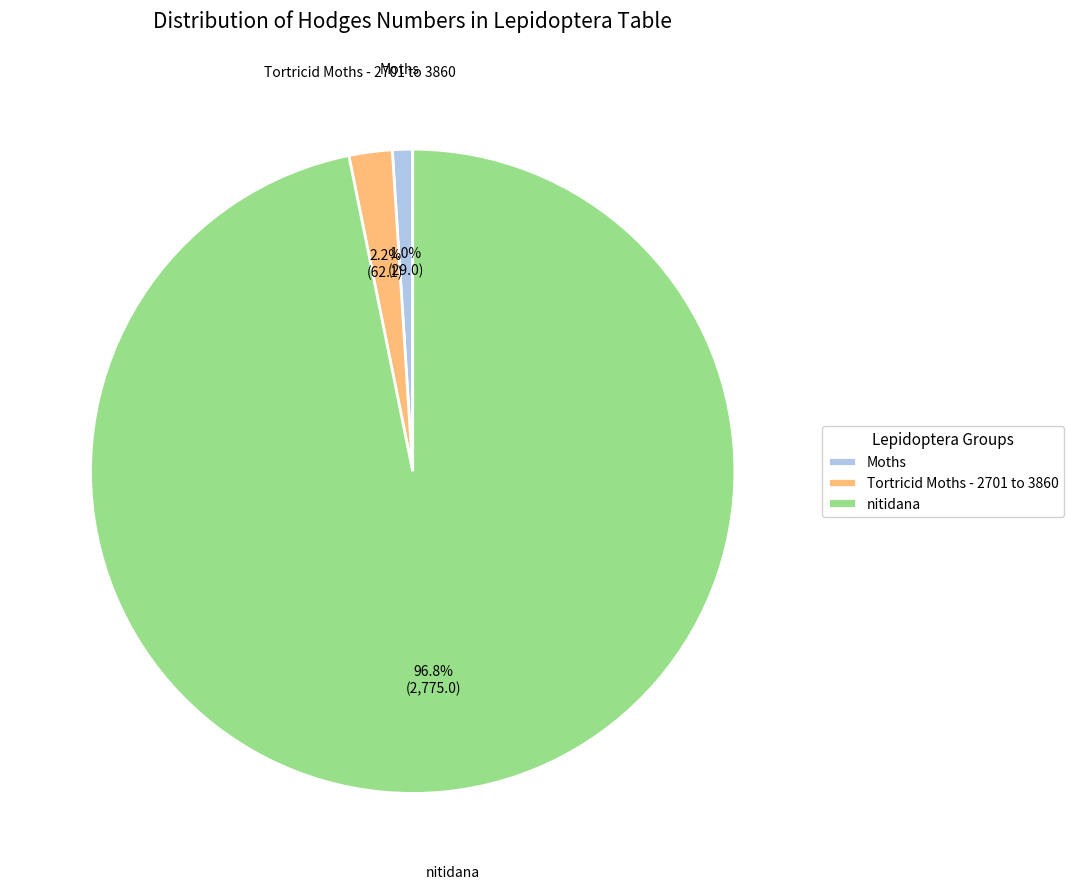

Which category has the biggest portion of the pie?

nitidana